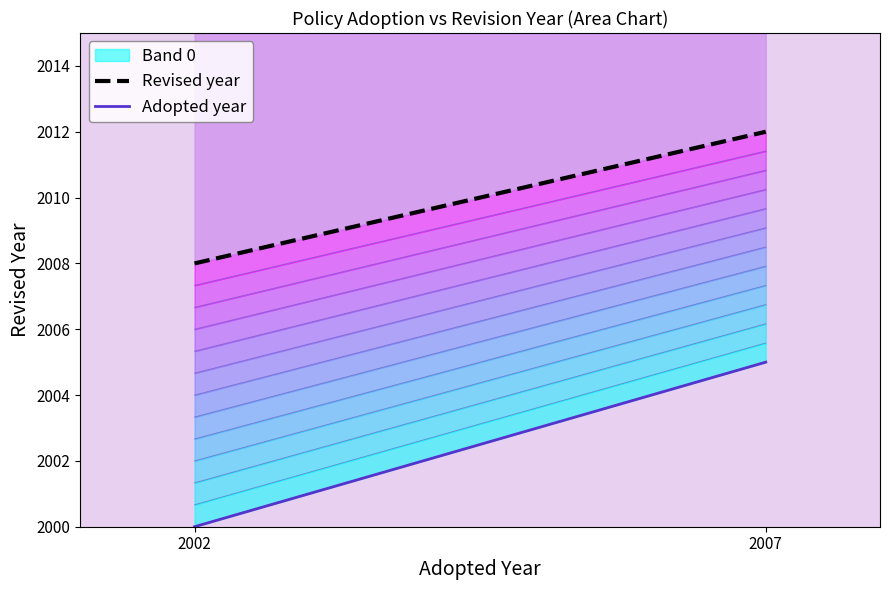

At which label does Adopted year reach its minimum?

2002